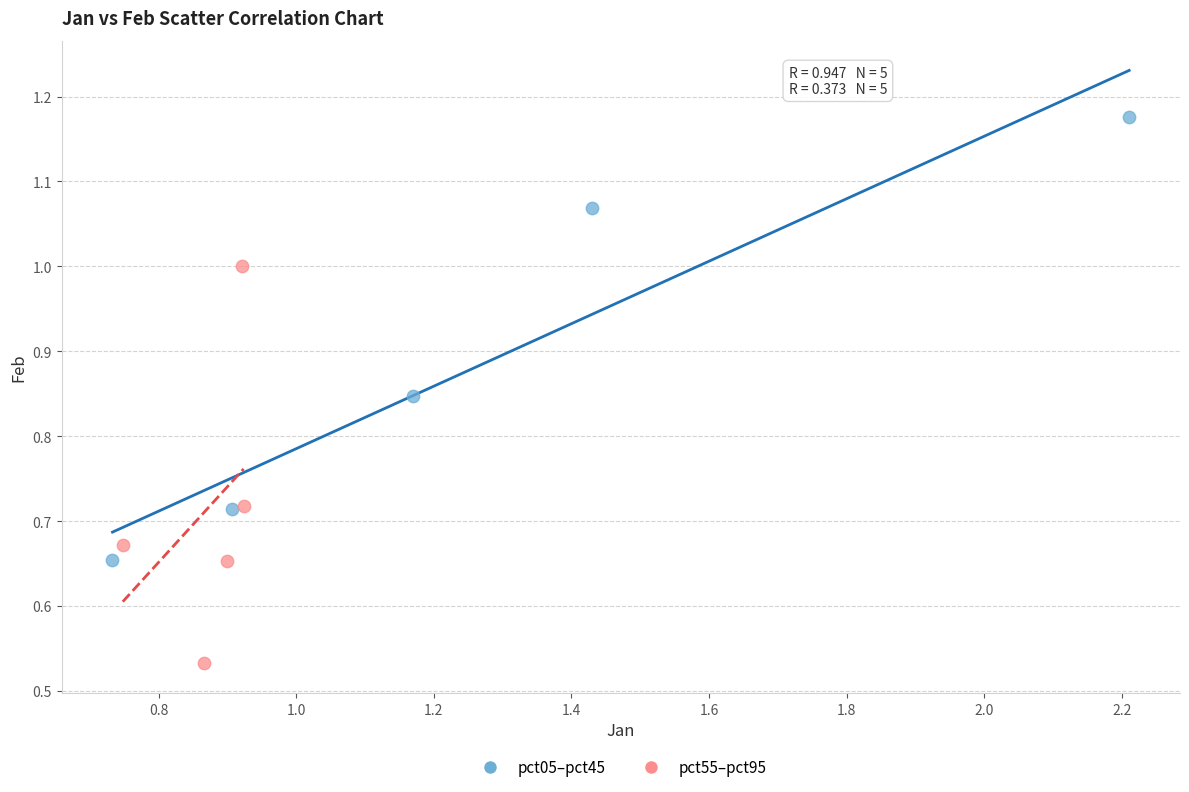

Which series has the largest Y range (max minus min)?

pct05–pct45